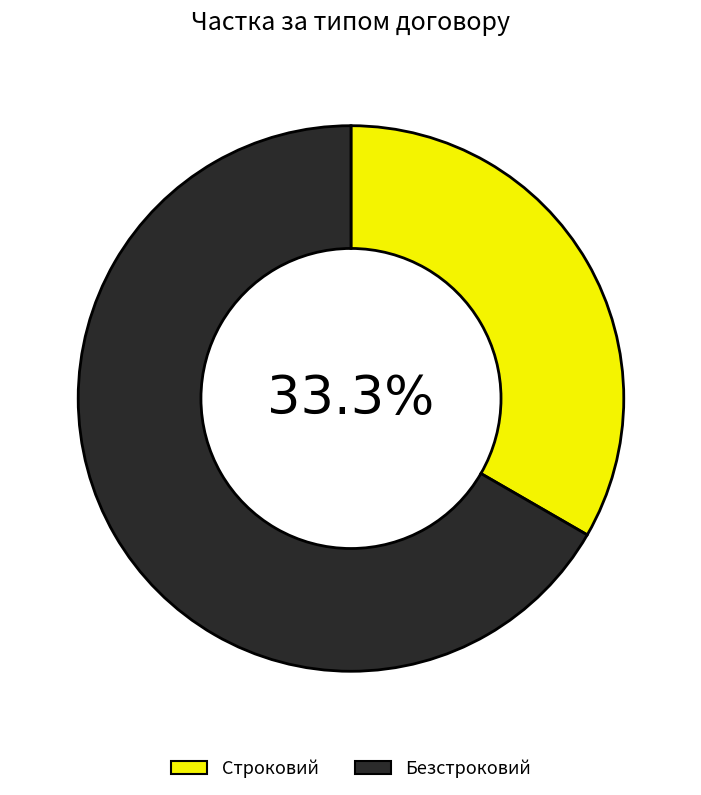

What is the largest slice in the pie chart?

Безстроковий